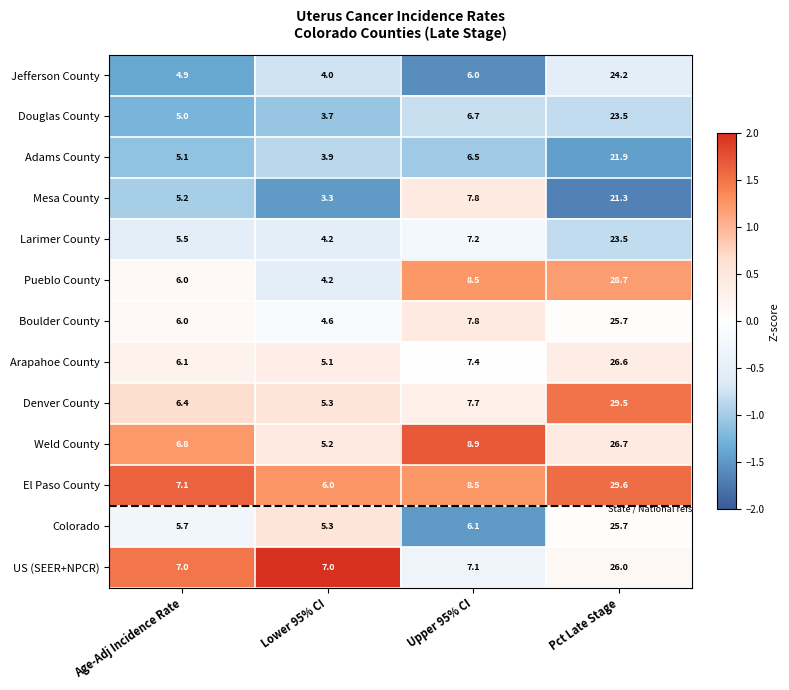

Which series has the largest range (max minus min)?

Pueblo County